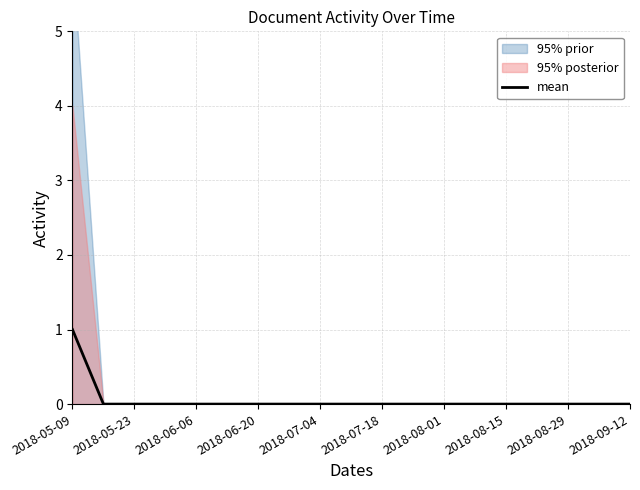

Reading left to right, what are all the values shown in this chart?

1	0	0	0	0	0	0	0	0	0	0	0	0	0	0	0	0	0	0